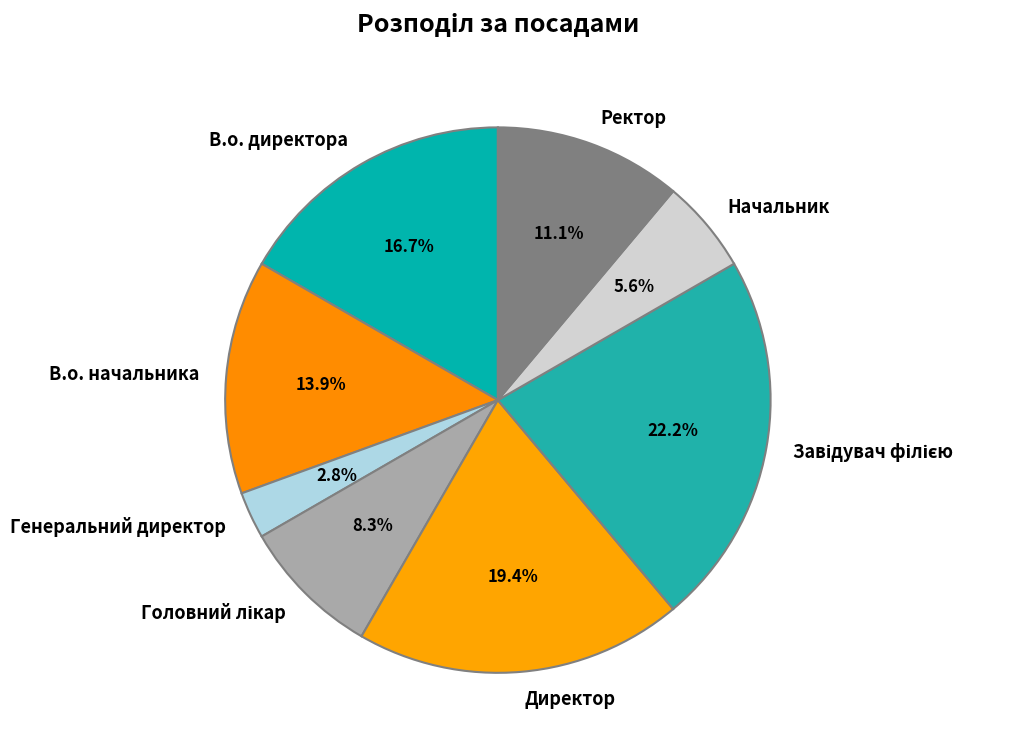

Combined, do Генеральний директор and Ректор account for over 50%?

No